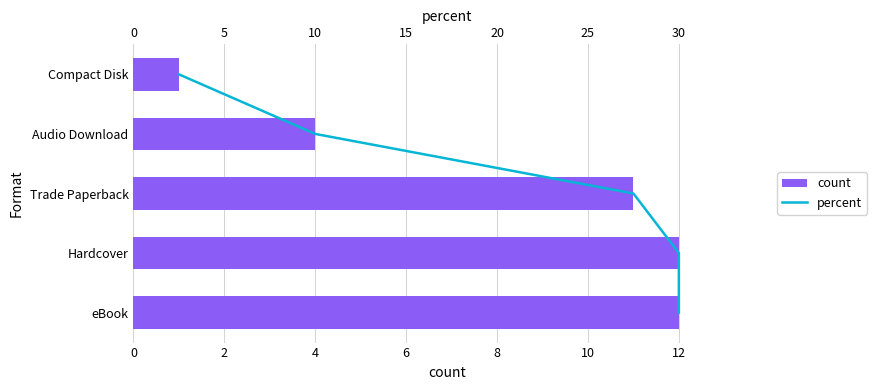

What is the sum of the count values at Compact Disk and Hardcover?

13